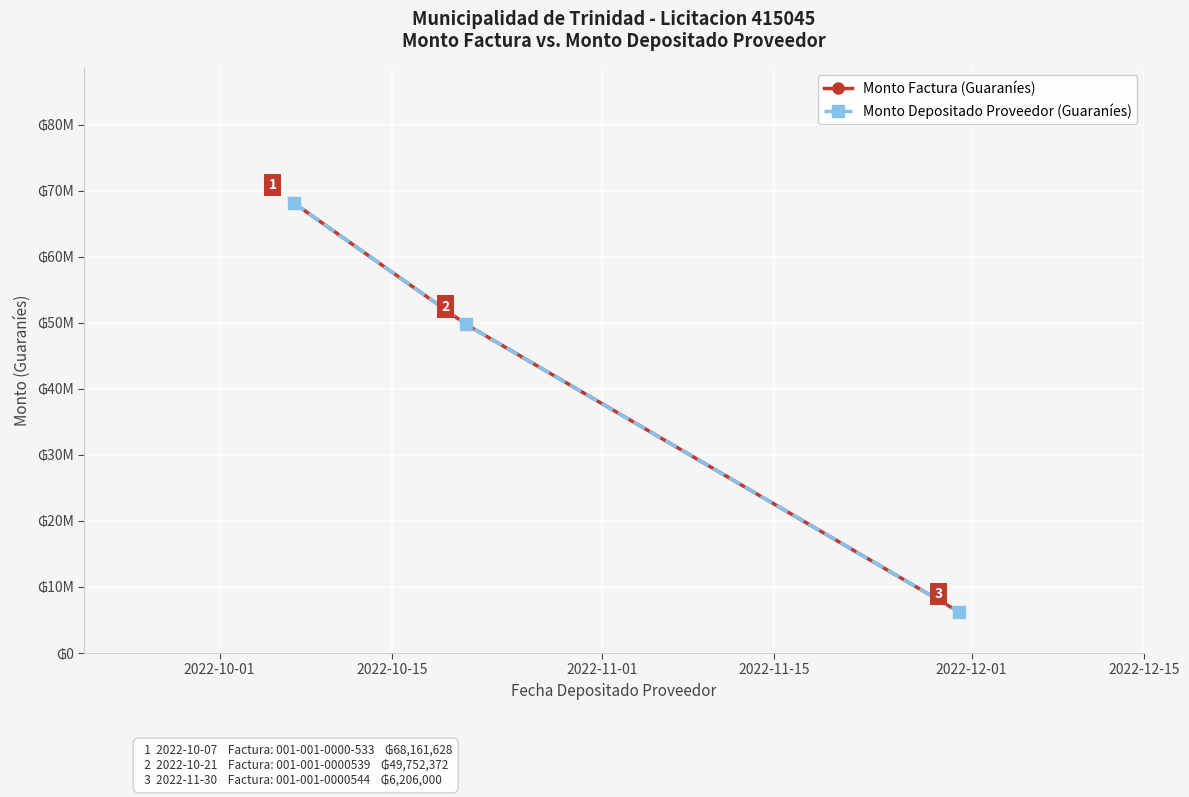

Does the chart have visible grid lines?

Yes